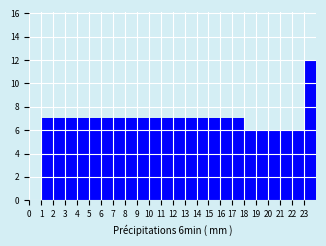

What is the height of the bar covering 14 to 15 on the x-axis? The values are not printed on the chart, so give them approximately, as read against the axis.

7